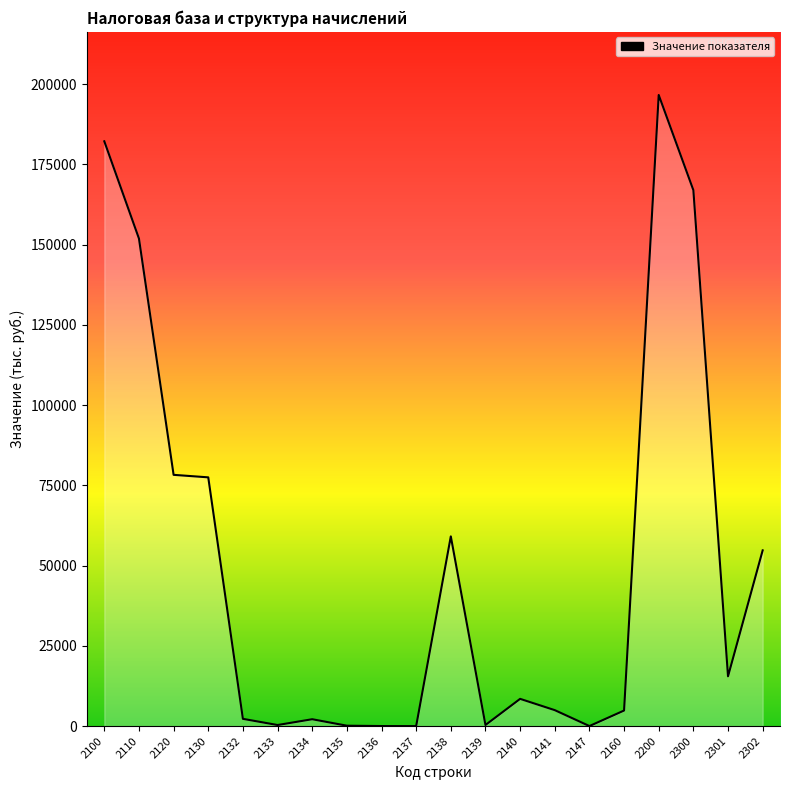

What is the difference between the values at 2135 and 2133?

210